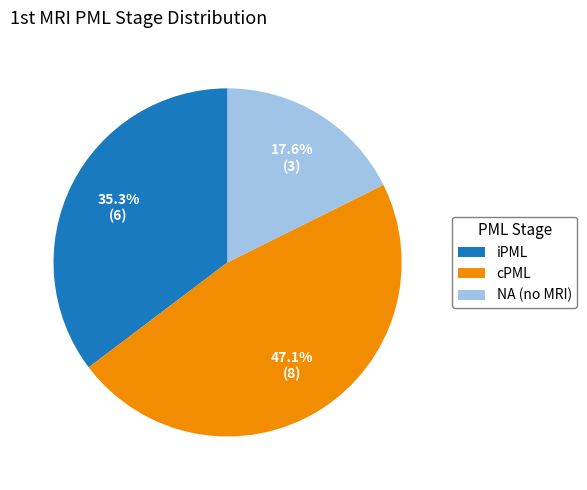

What is the largest slice in the pie chart?

cPML